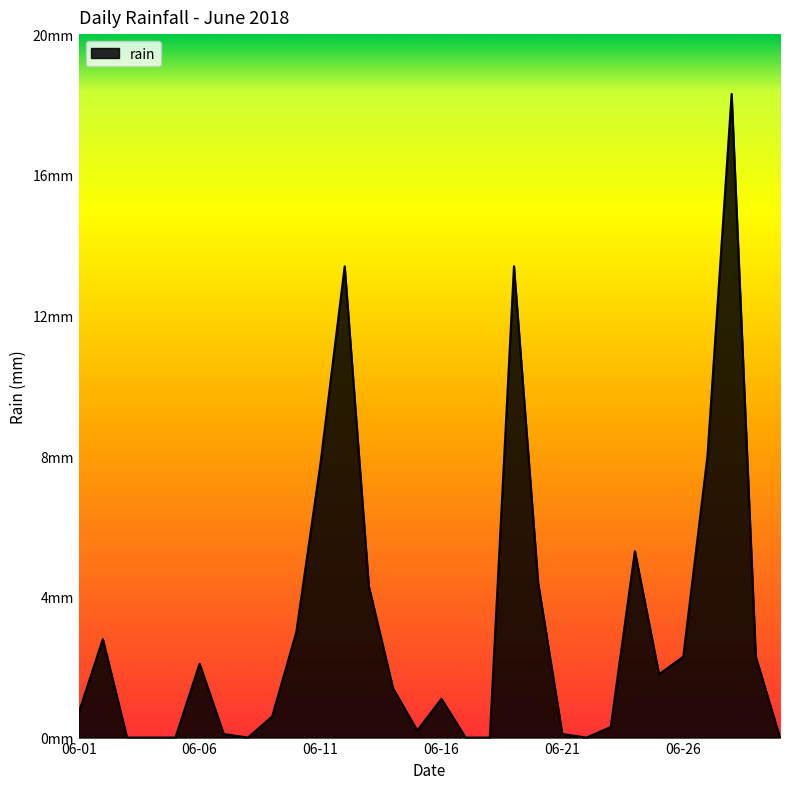

Does the chart have visible grid lines?

No